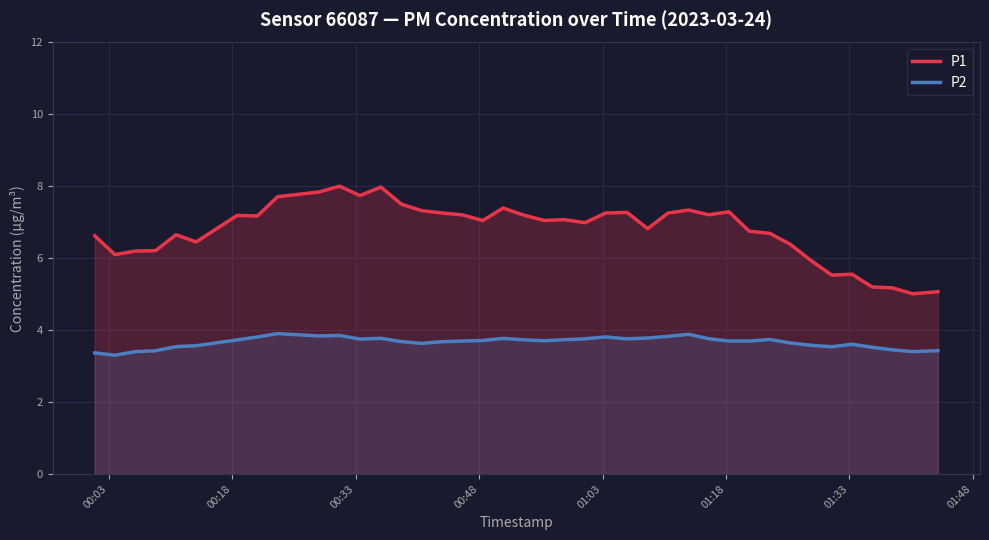

In P1, how many points are lower than both neighbors (excluding endpoints)?

11